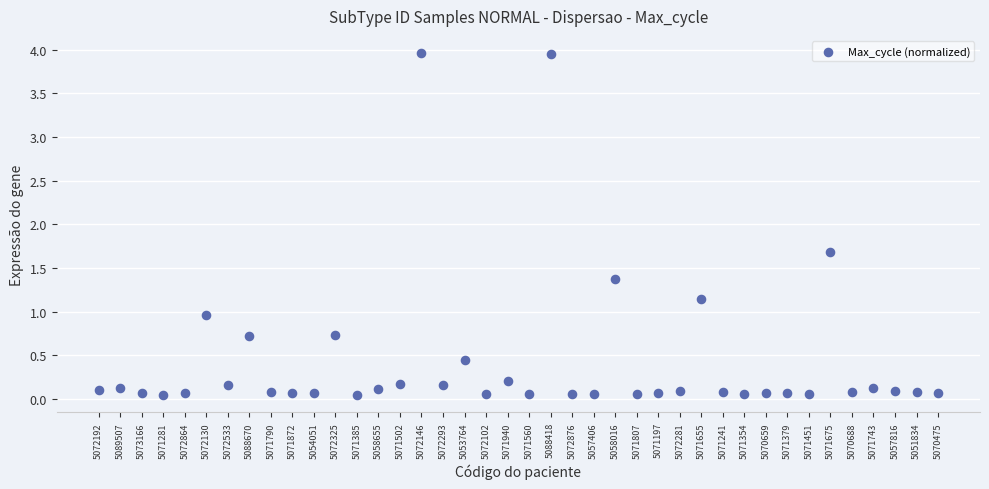

What Y value in the scatter plot is closest to 2?

1.7